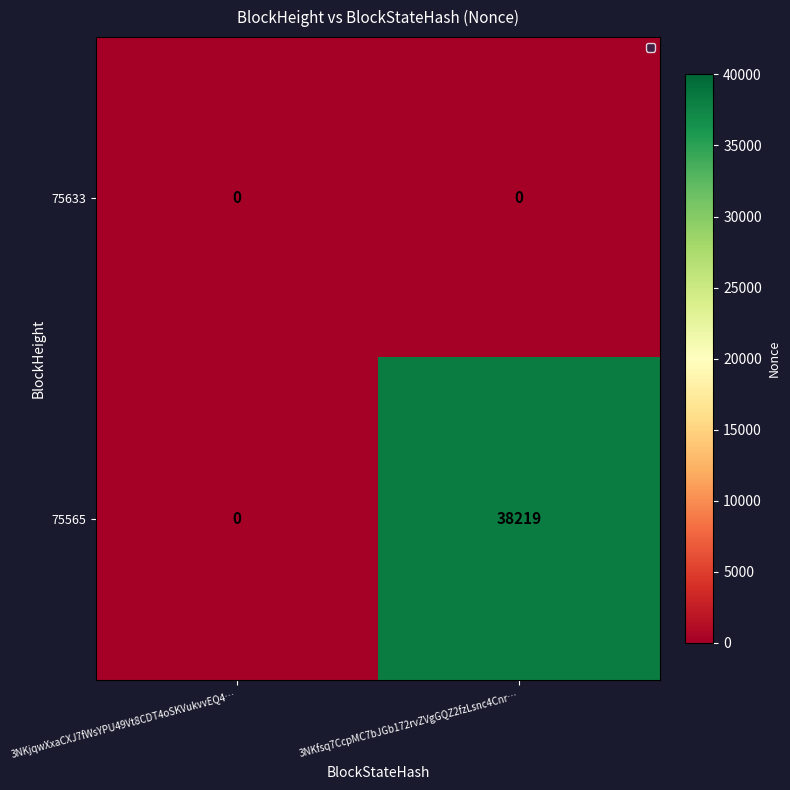

Rank the series by their maximum value, from lowest to highest.

75633, 75565